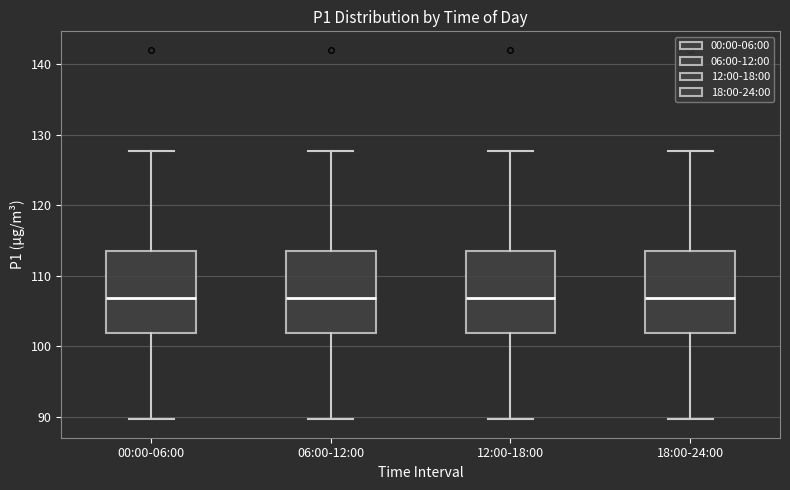

Where is the lower edge of the box for 00:00-06:00 on the y-axis? The values are not printed on the chart, so give them approximately, as read against the axis.

102